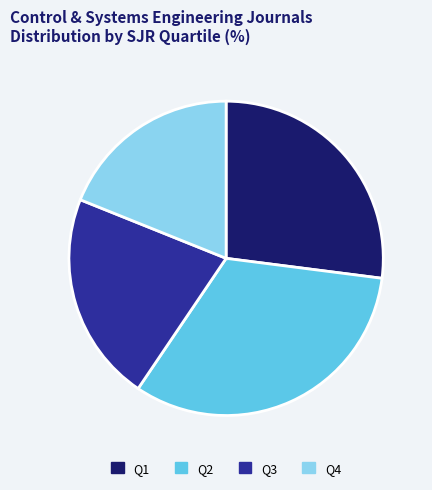

How many slices are in this pie chart?

4